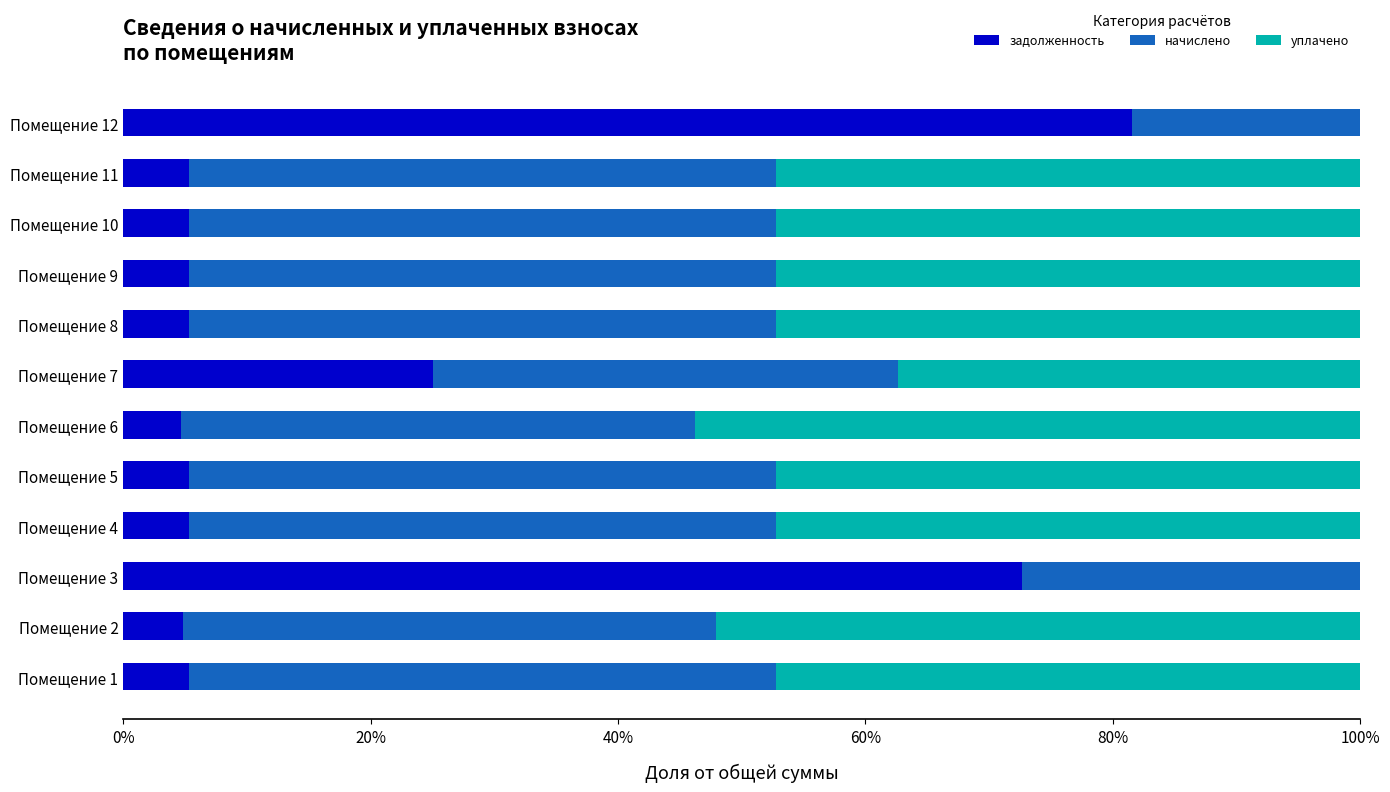

What is the highest value of the задолженность series?

81.5